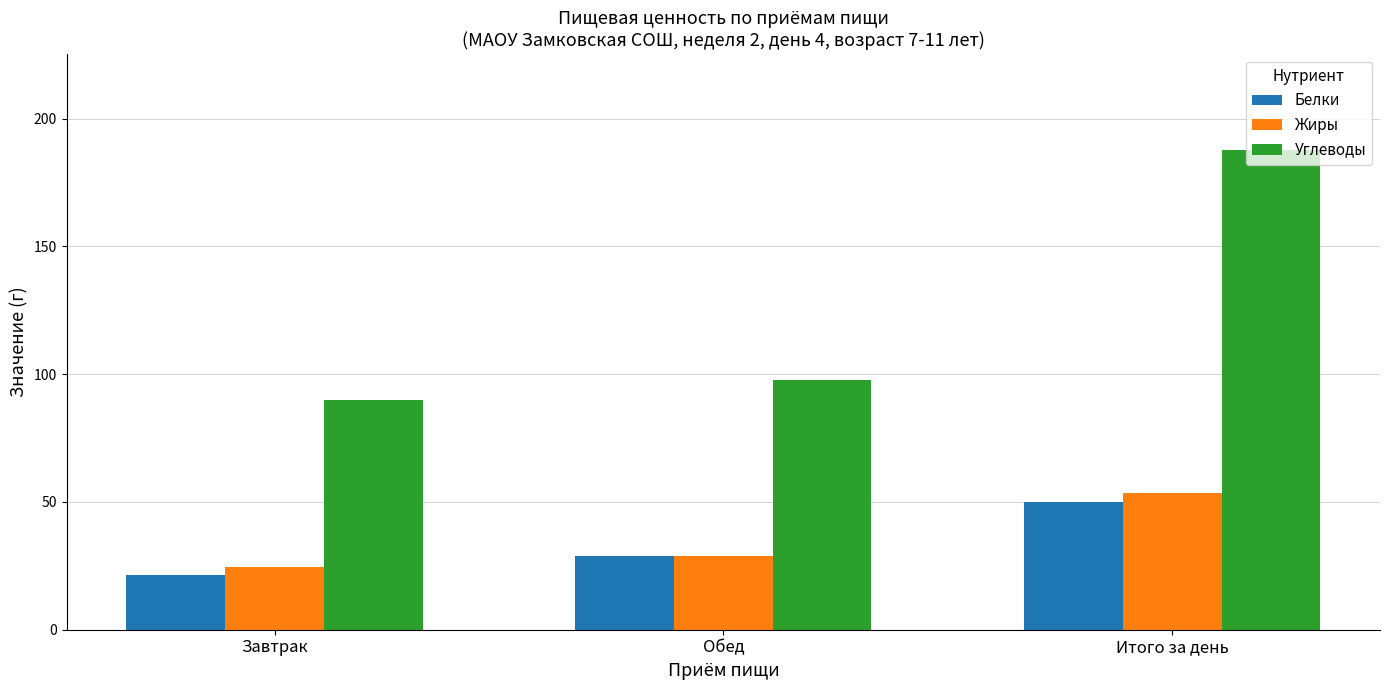

At Завтрак, list the series in order from largest to smallest.

Углеводы, Жиры, Белки